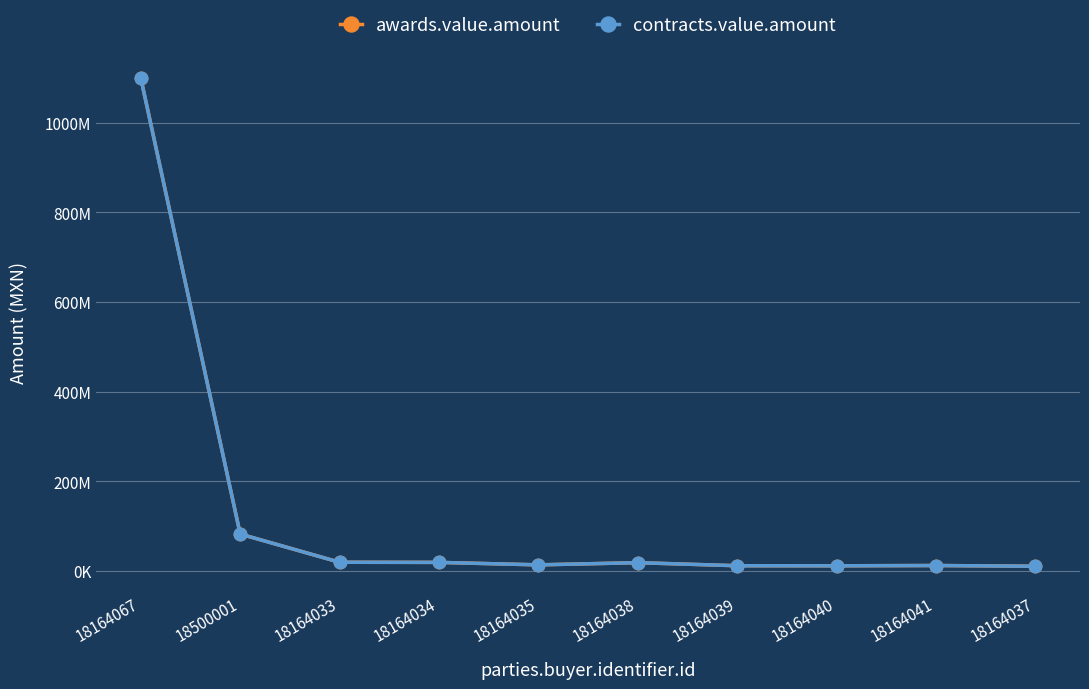

What is the difference between the awards.value.amount values at 18164041 and 18164037?

1579531.9